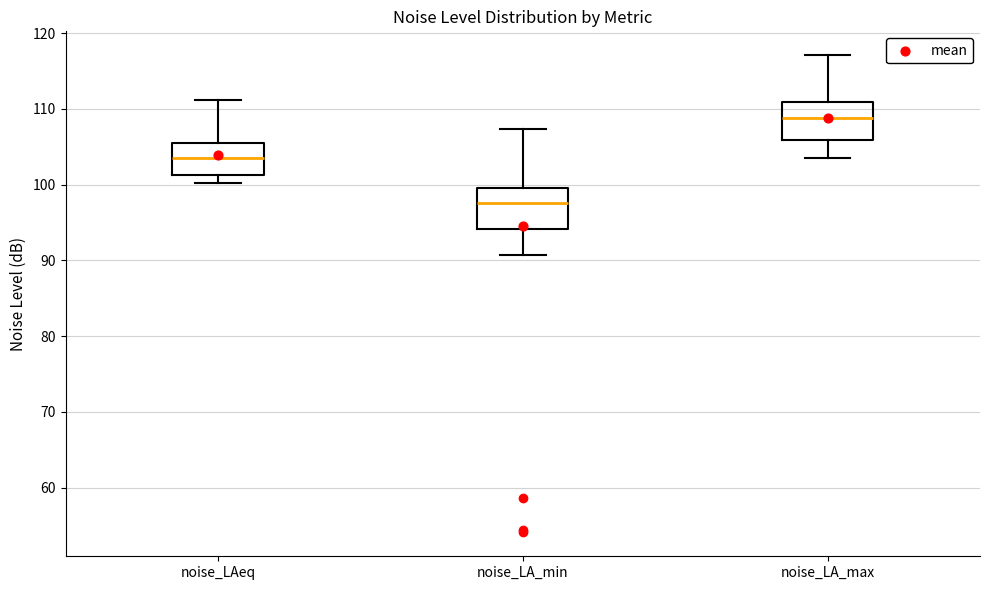

Reading left to right, transcribe this box plot: for each box, give where its median line is, the range the box spans, and where its two whiskers end, as read against the y-axis. The values are not printed on the chart, so give them approximately, as read against the axis.

noise_LAeq: median 104, box 101 to 105, whiskers 100 to 111
noise_LA_min: median 98, box 94 to 100, whiskers 91 to 107
noise_LA_max: median 109, box 106 to 111, whiskers 103 to 117